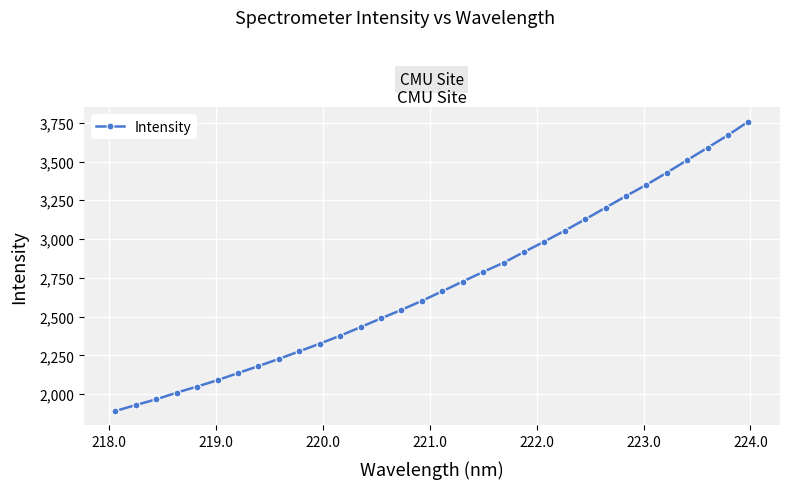

What is the minimum value shown in the chart?

1890.9